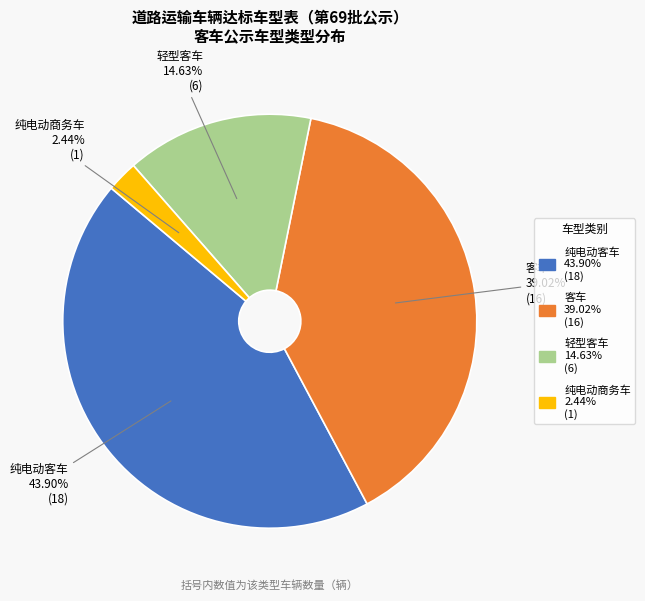

Which has a higher value, 纯电动客车 or 轻型客车?

纯电动客车